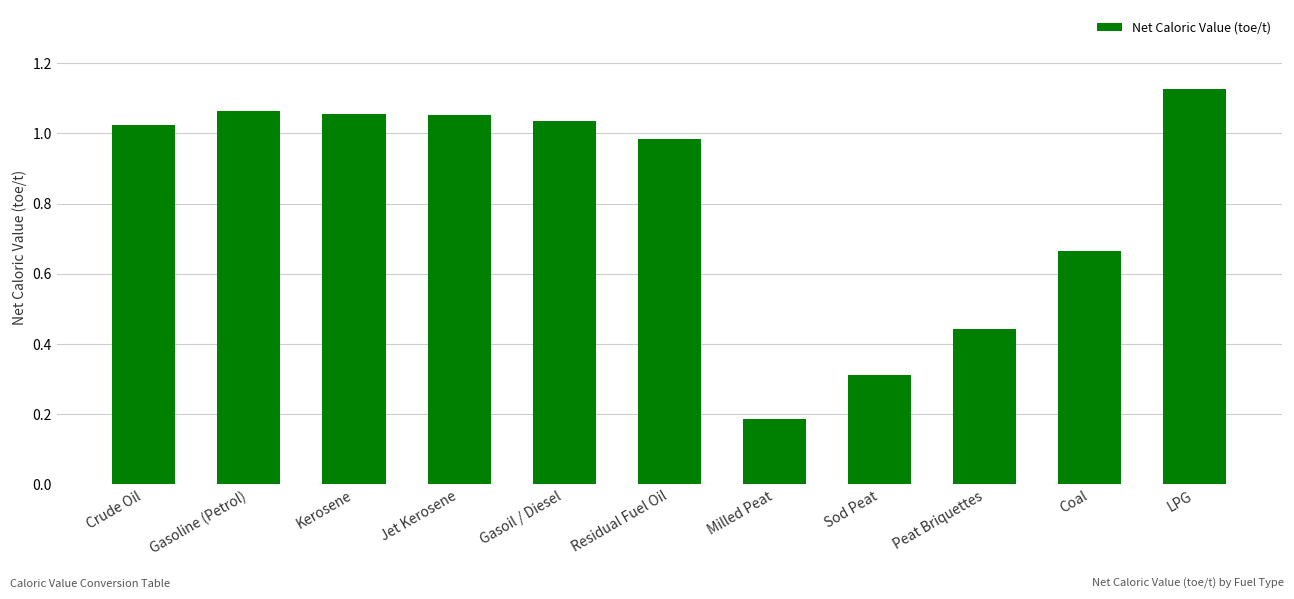

What is the sum of all values?

8.9